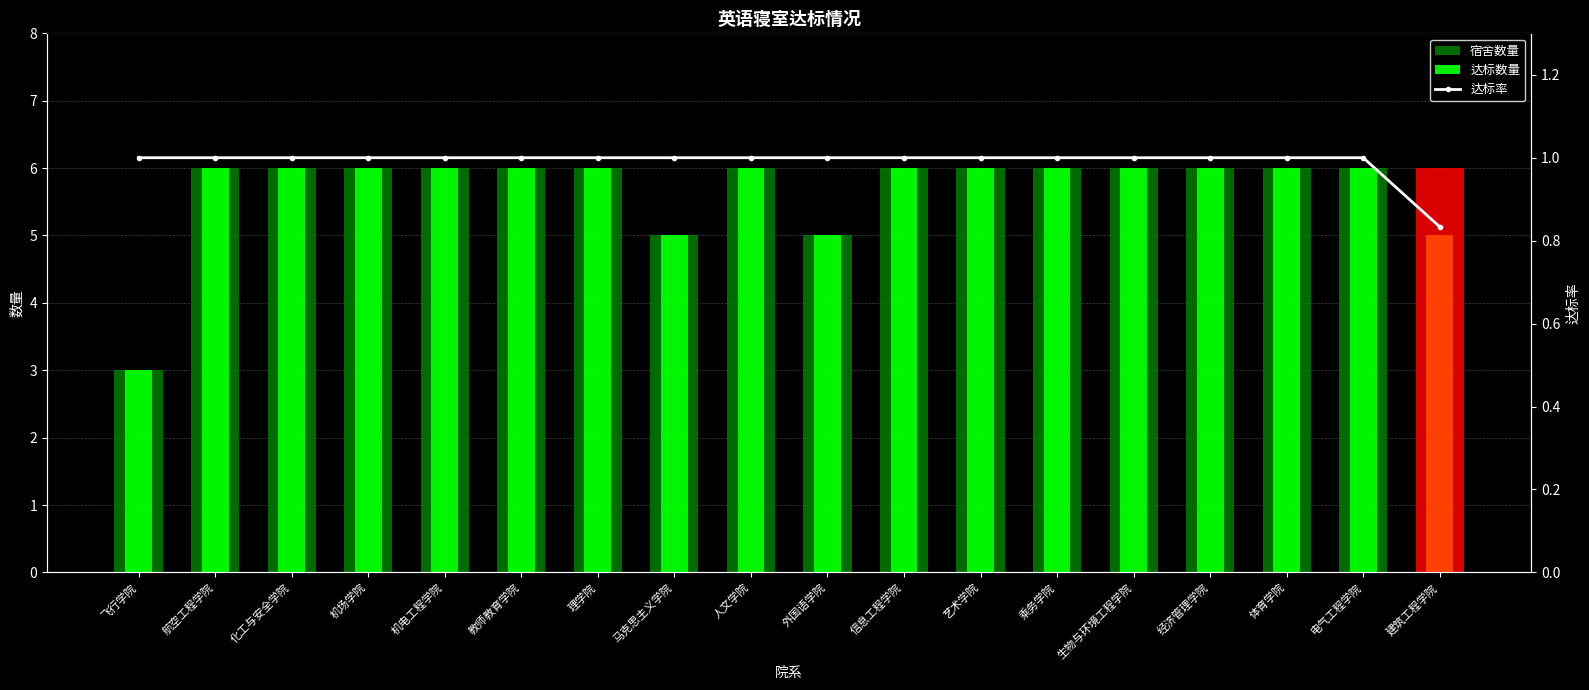

Which label corresponds to the smallest value in the chart?

建筑工程学院